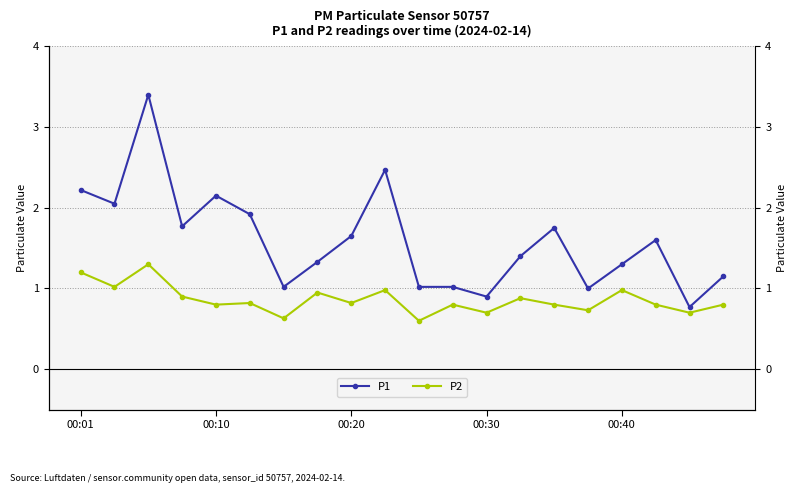

Read the P1 value at 18.

0.8